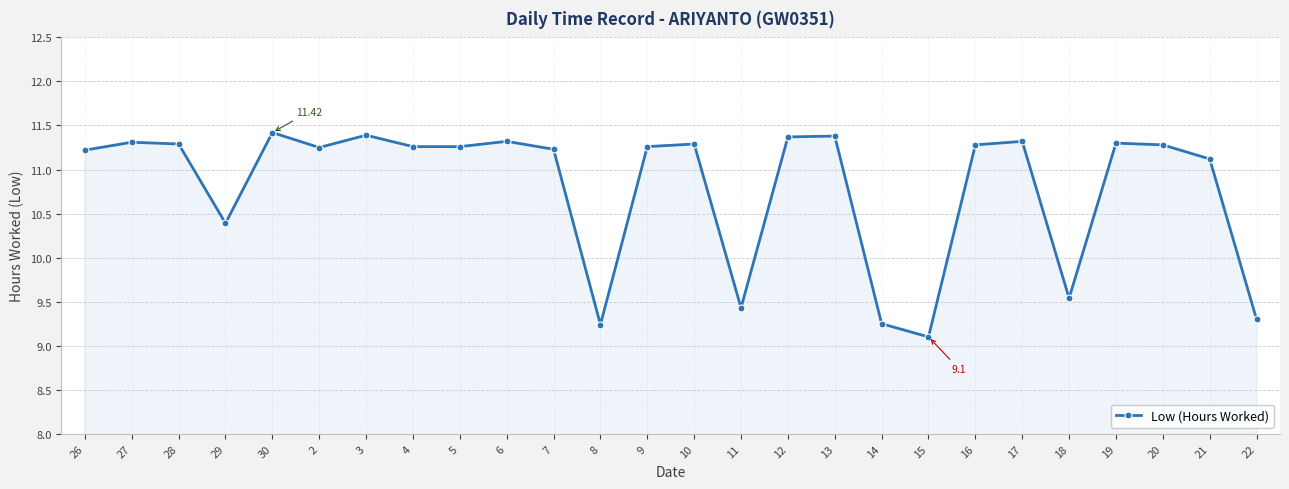

How many lines are shown in the chart?

1